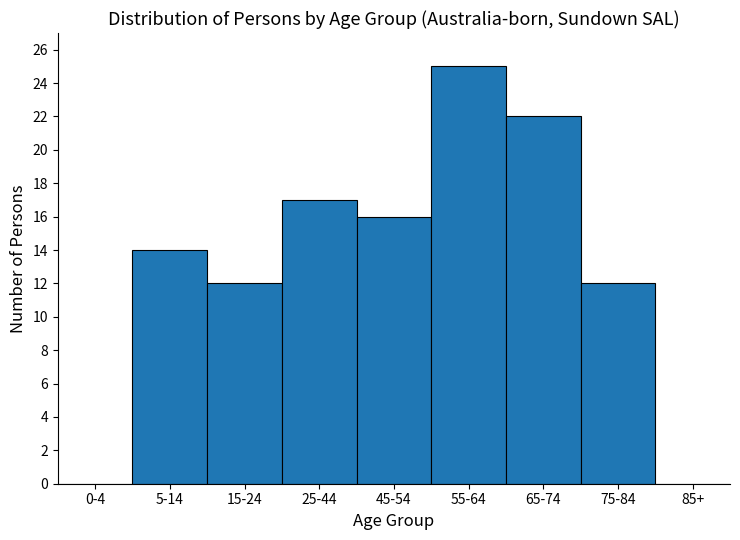

Reading left to right, transcribe all the data shown in this chart.

0-4=0	5-14=14	15-24=12	25-44=17	45-54=16	55-64=25	65-74=22	75-84=12	85+=0